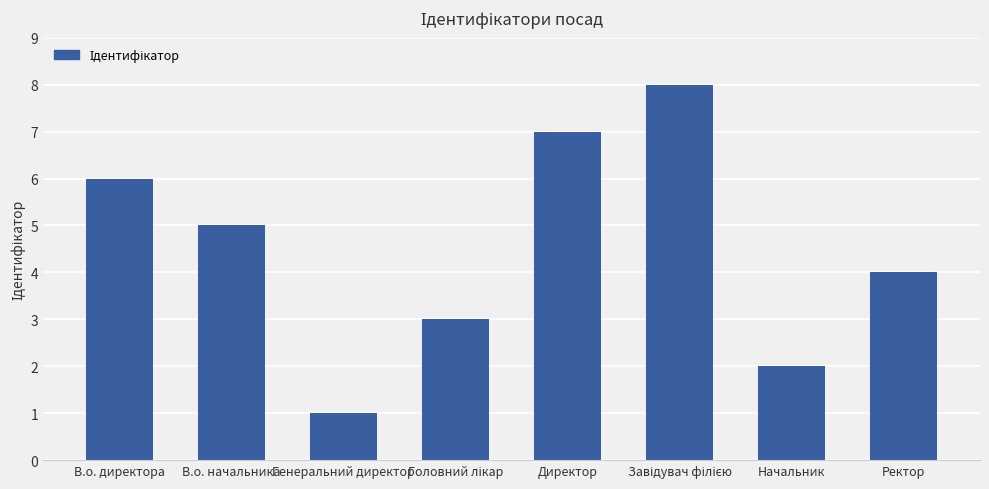

What is the maximum value shown in the chart?

8